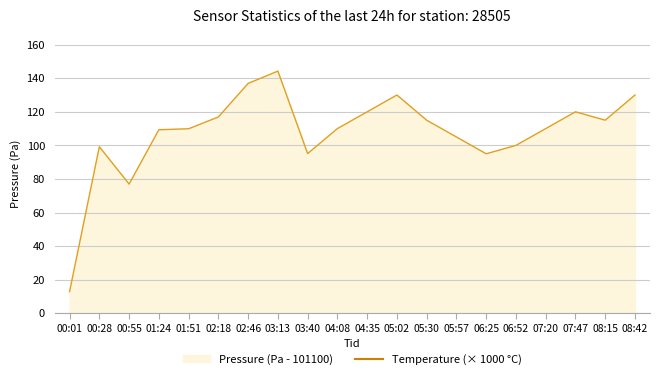

How many data points are above 6090?

9